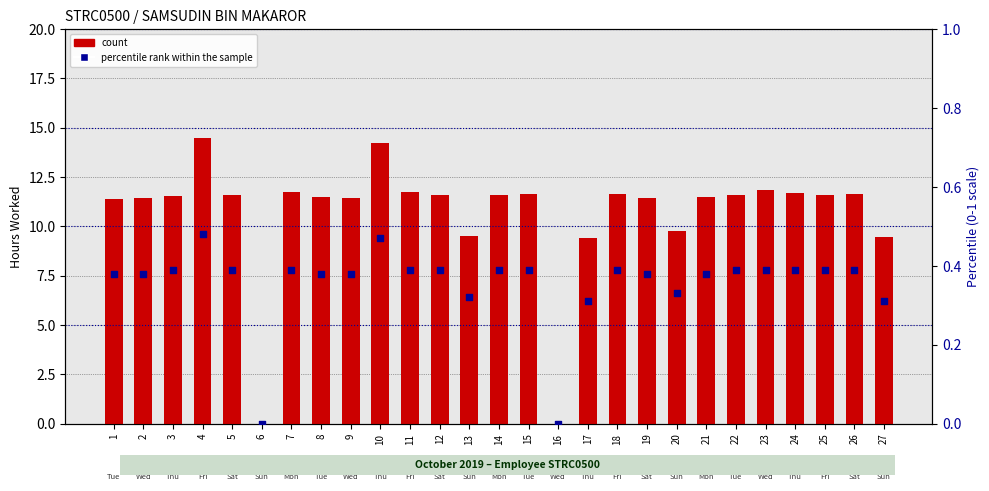

What are all the series names shown in the legend?

count, percentile rank within the sample